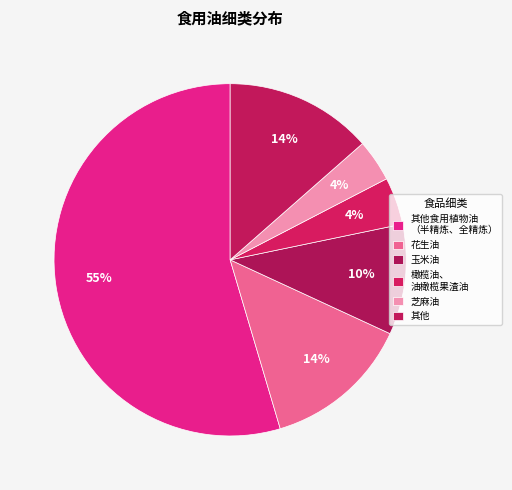

Count the number of slices in the pie.

6